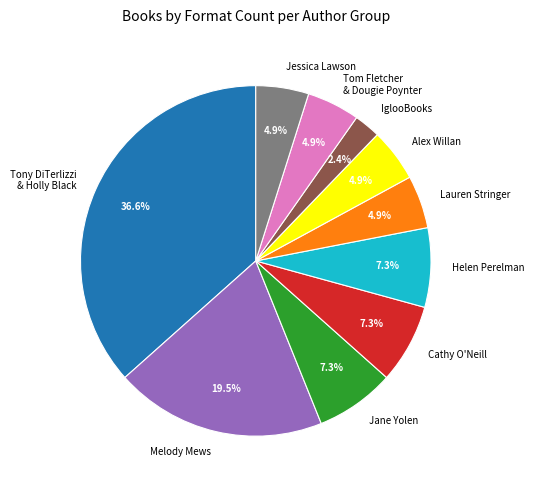

To the nearest percent, what is the difference between the largest and smallest slice percentages?

34%